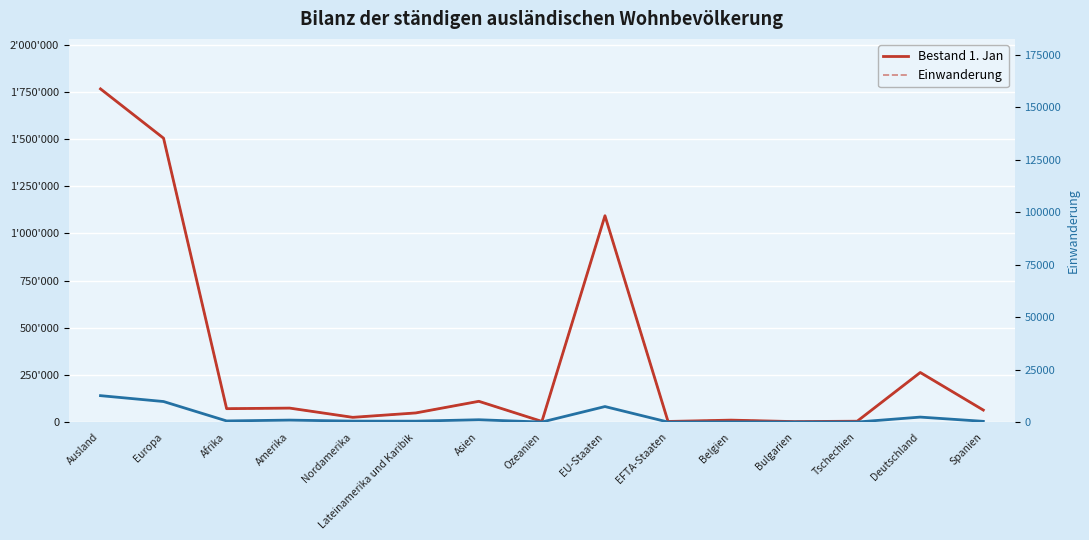

The Einwanderung (right) series shows 1086 at Bulgarien. True or false?

False